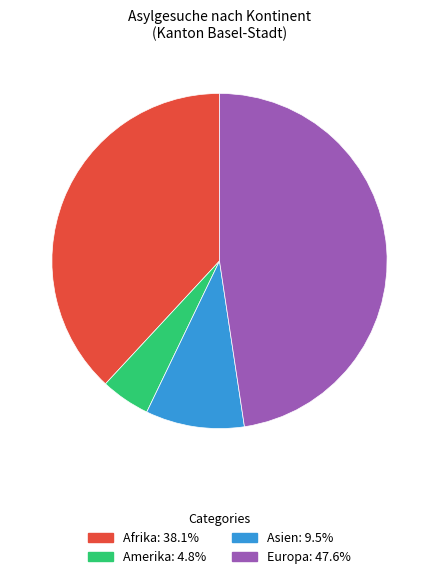

Is it true that Europa is 59% of the pie?

False